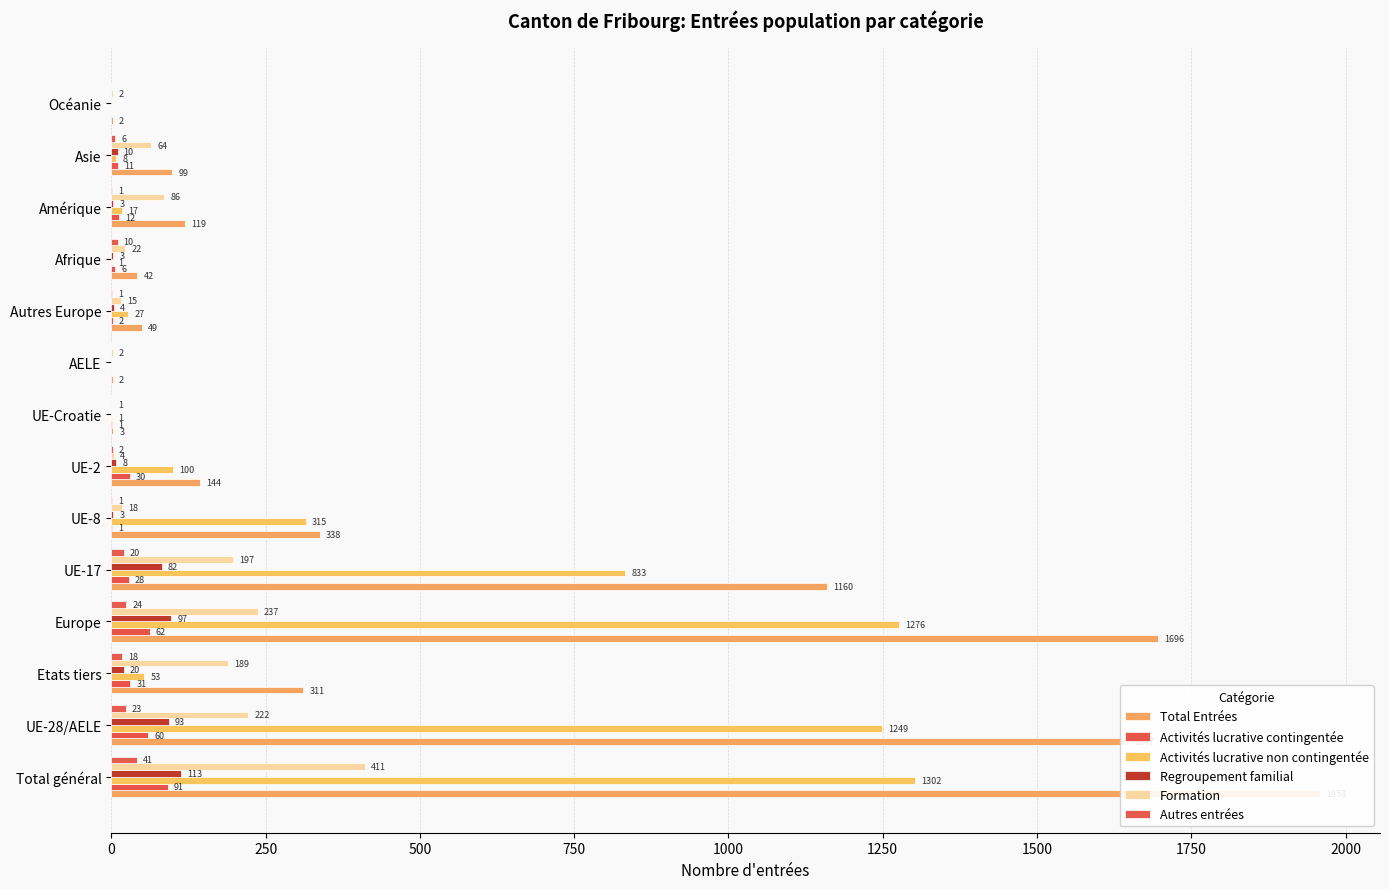

How many bars are there in each group?

6